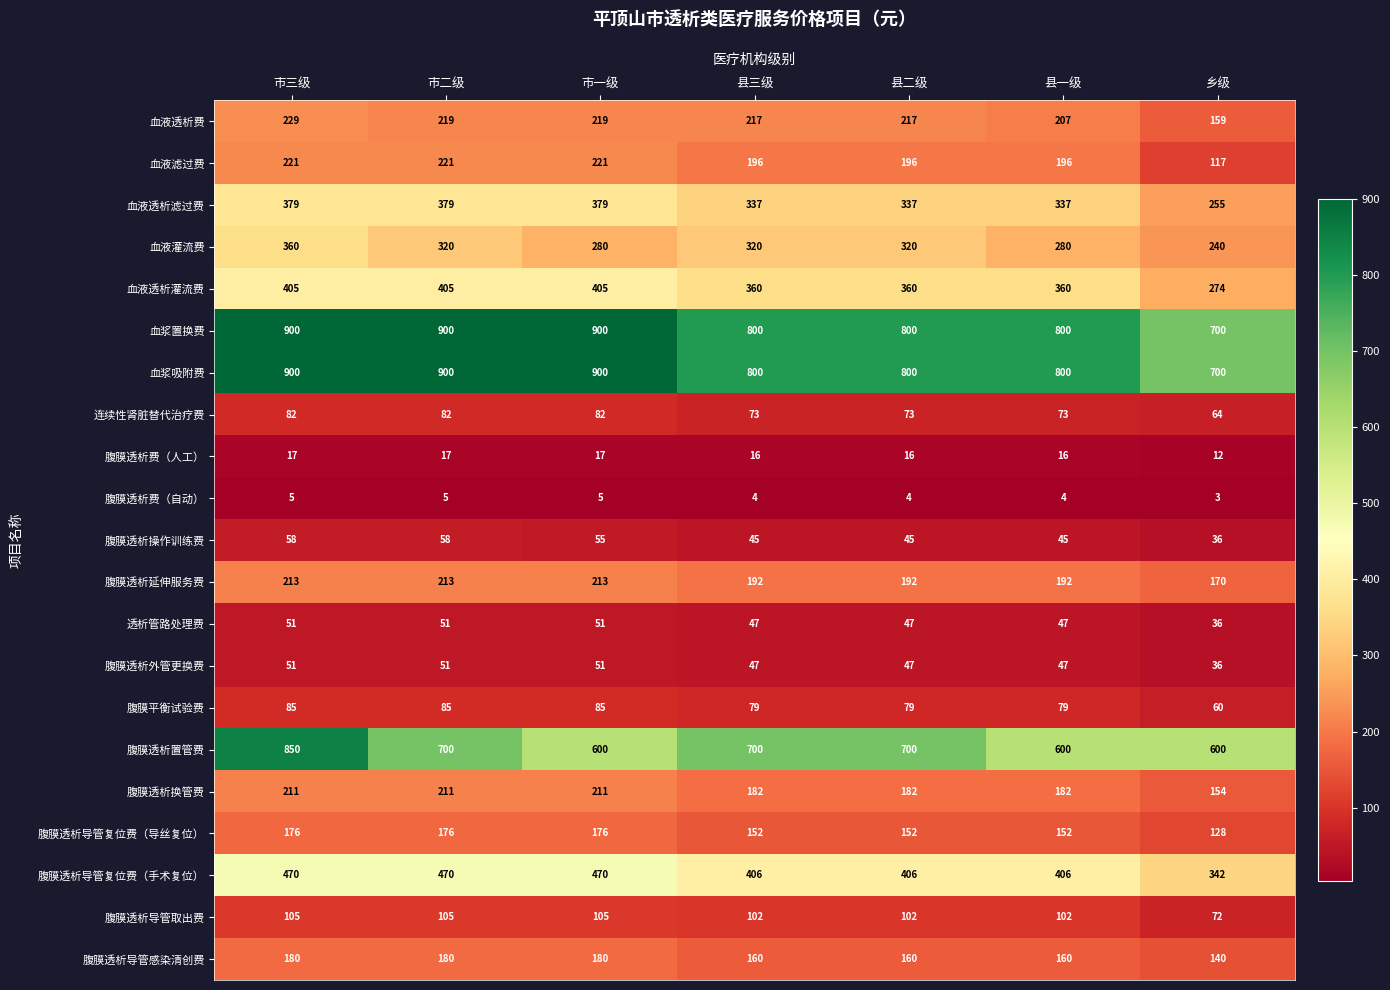

Which series has the largest range (max minus min)?

腹膜透析置管费